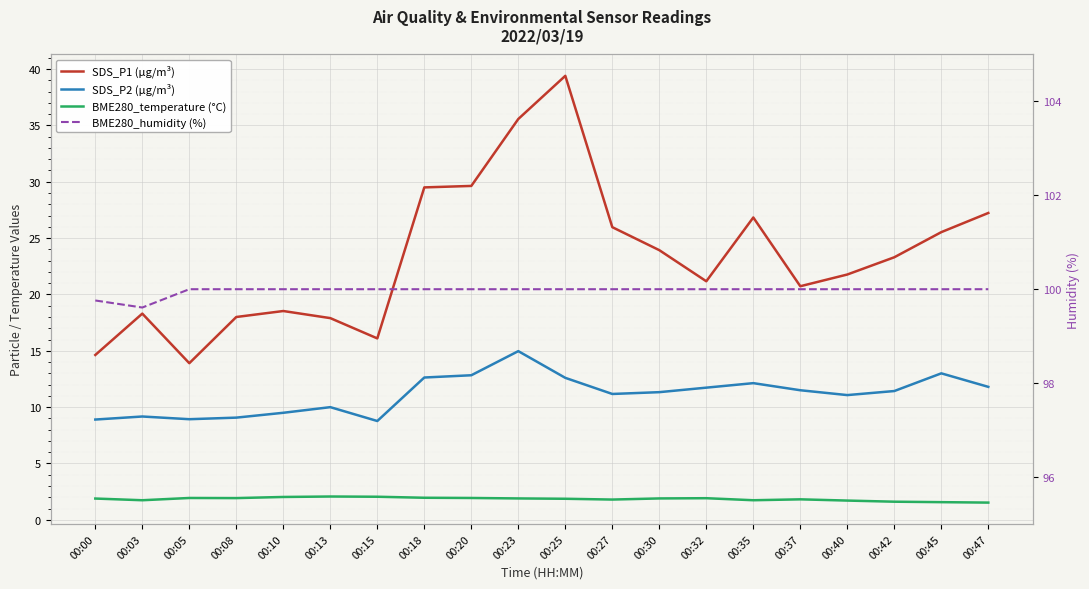

Where is the first local minimum for BME280_humidity (%)?

00:03